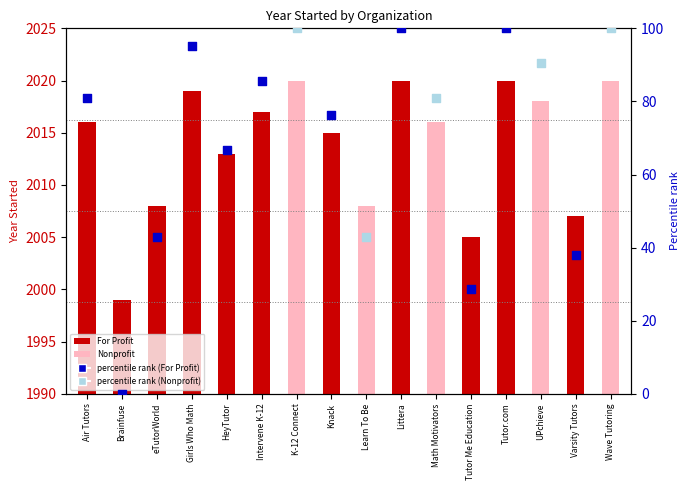

Between Air Tutors and Learn To Be, which is larger?

Air Tutors